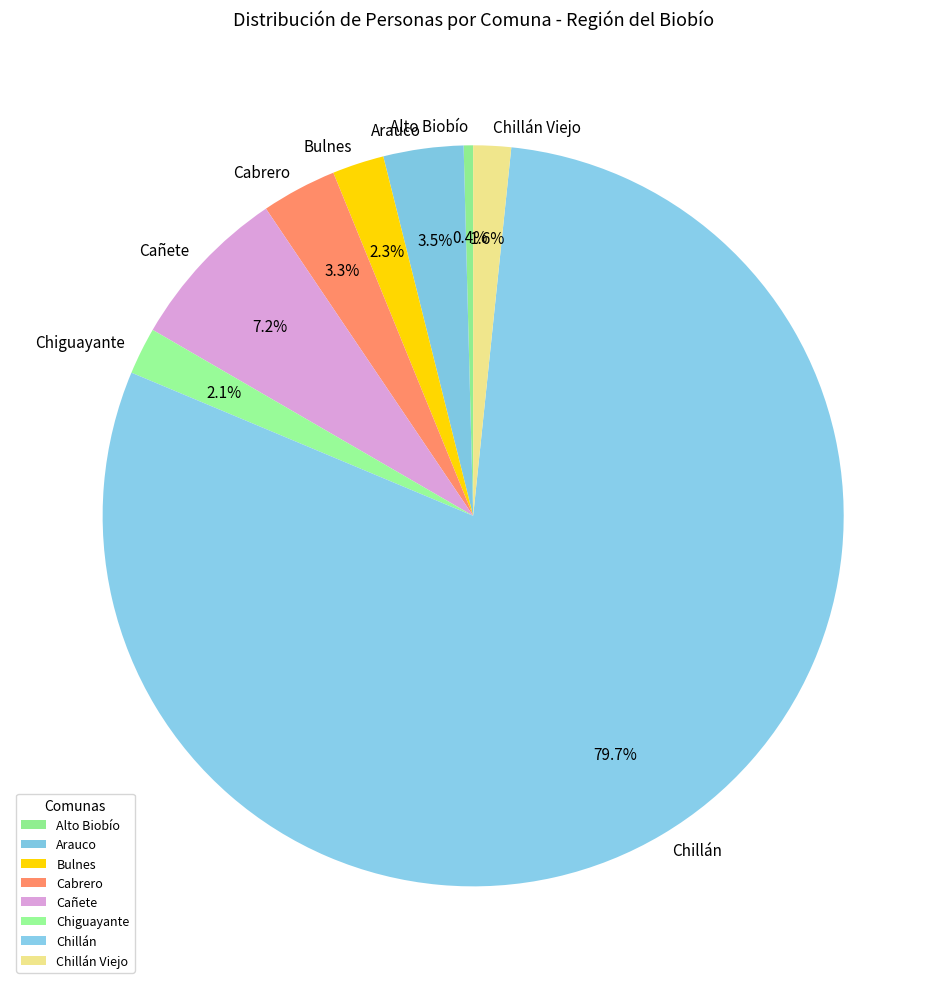

Which slice represents more than half of the pie?

Chillán